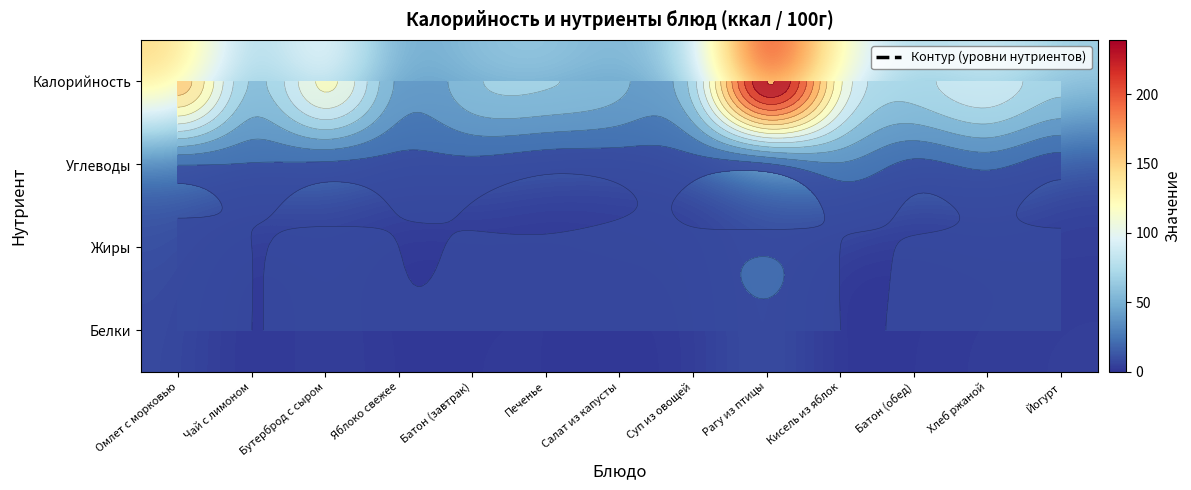

Count the number of data series in this chart.

4